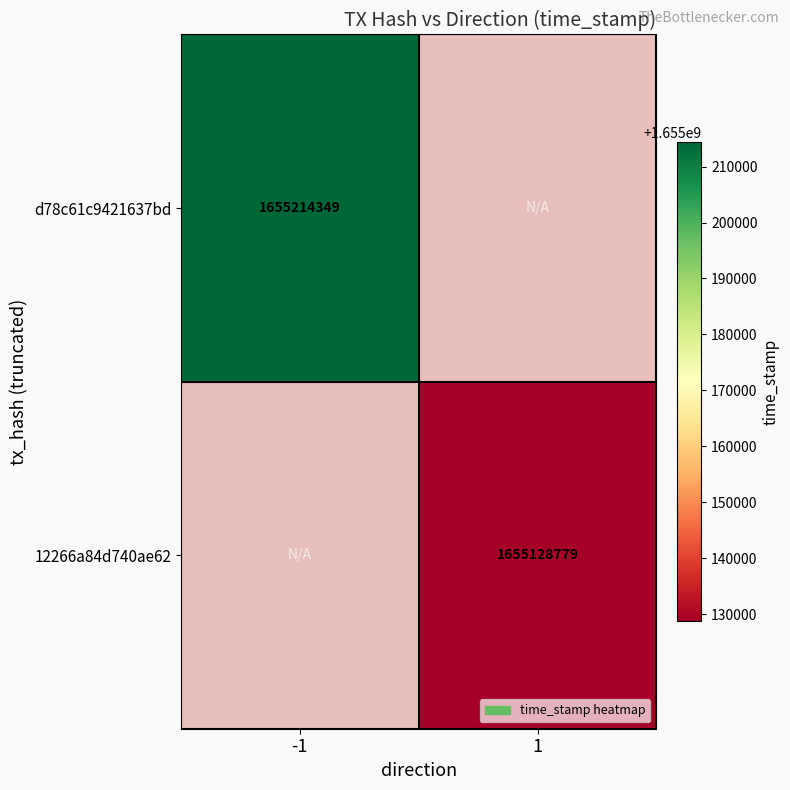

The 12266a84d740ae62 series shows 2199278699.1 at 1. True or false?

False